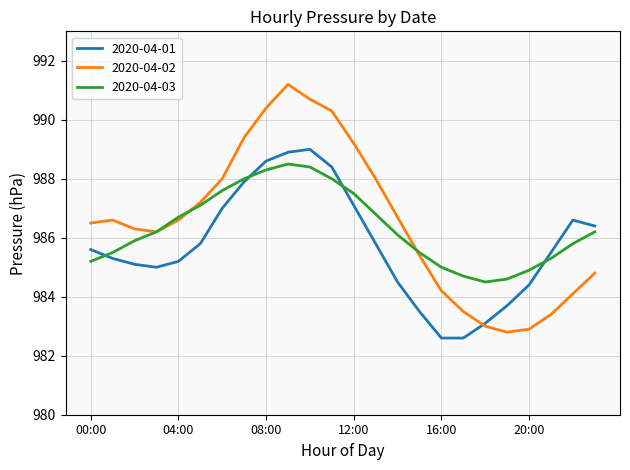

Which series has the largest range (max minus min)?

2020-04-02